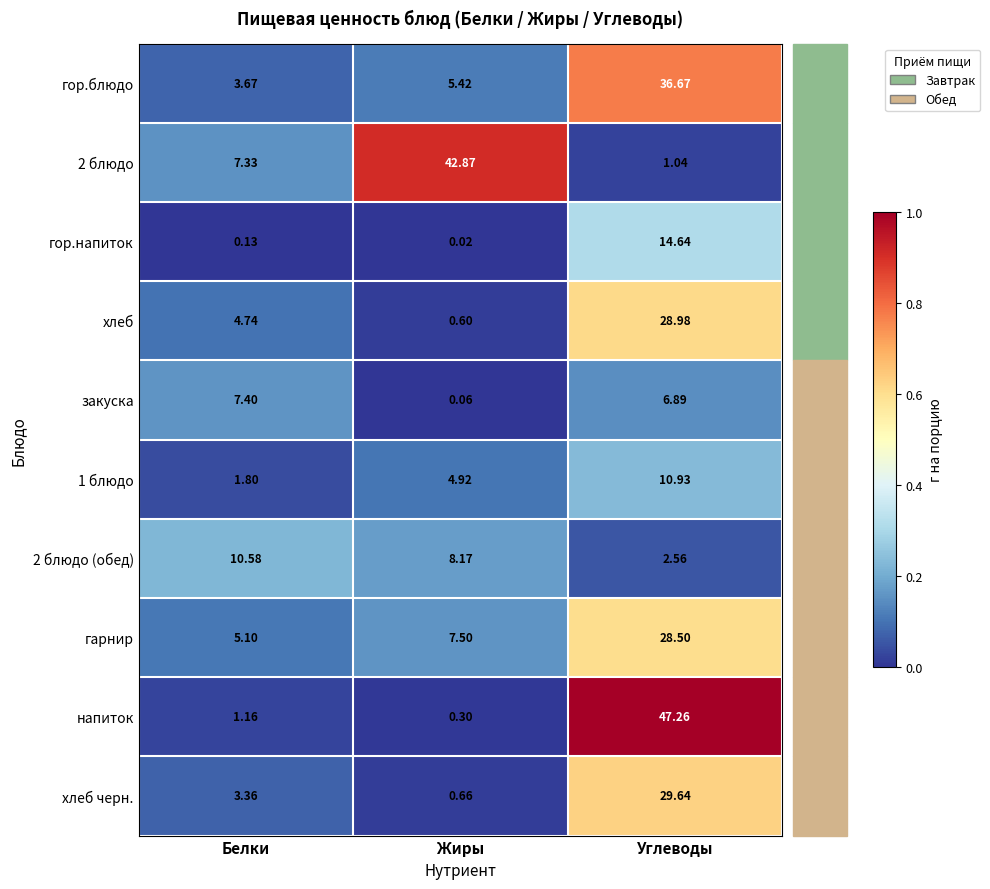

Is the value of напиток at Углеводы greater than the value of хлеб at Жиры?

Yes